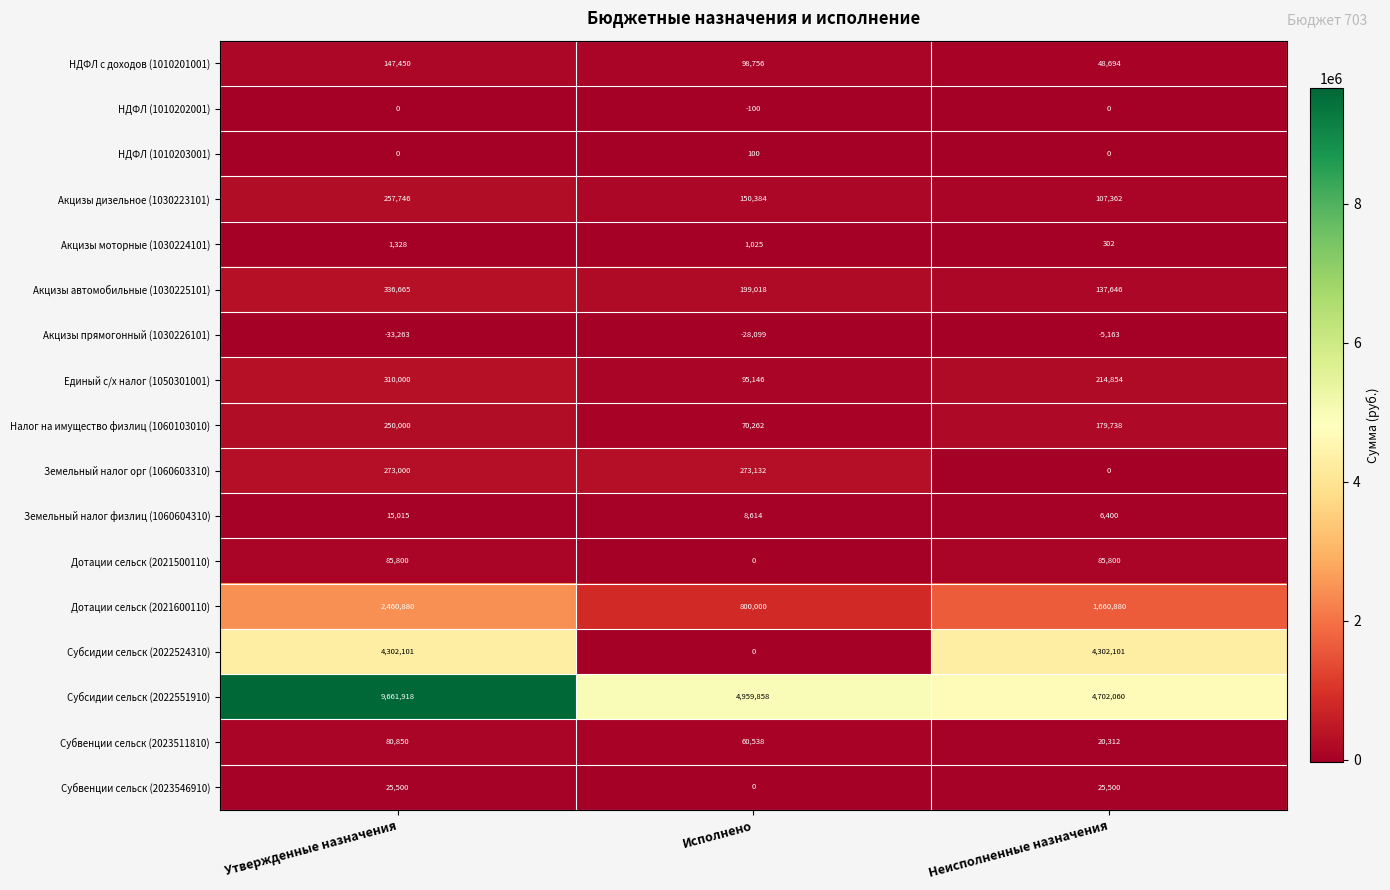

What is the difference between the Земельный налог физлиц (1060604310) values at Утвержденные назначения and Неисполненные назначения?

8615